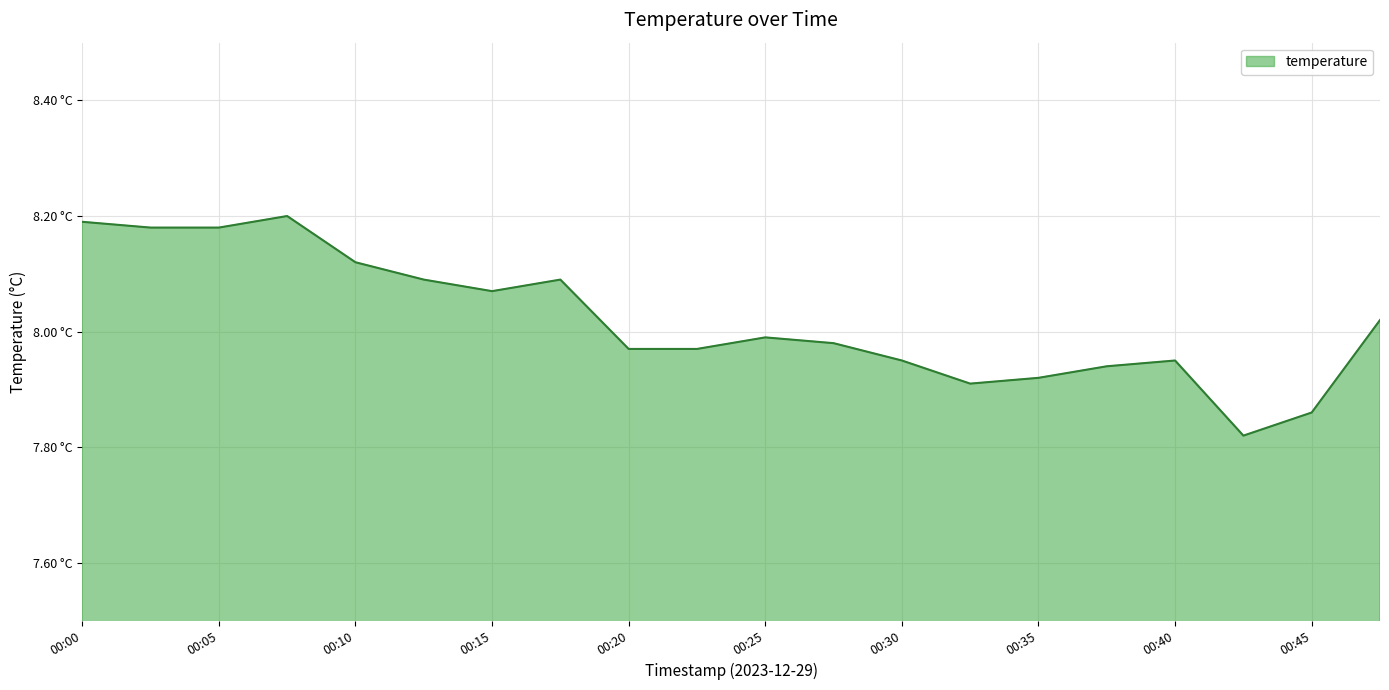

Where is the data nearest to the value 8?

00:25